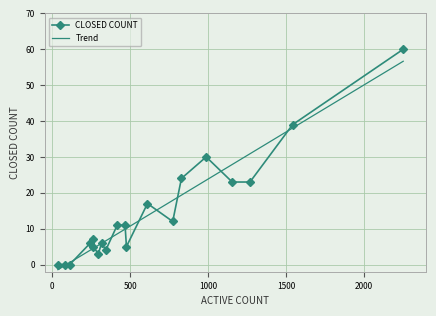

The value at 417 is 19. True or false?

False